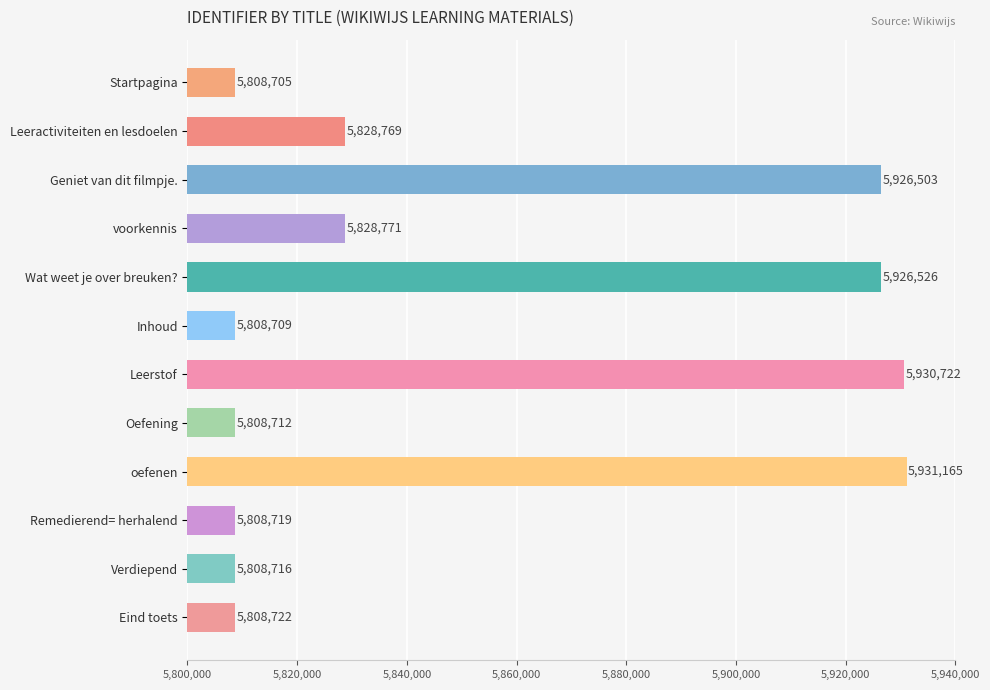

What is the change in value from Startpagina to Geniet van dit filmpje.?

+117798